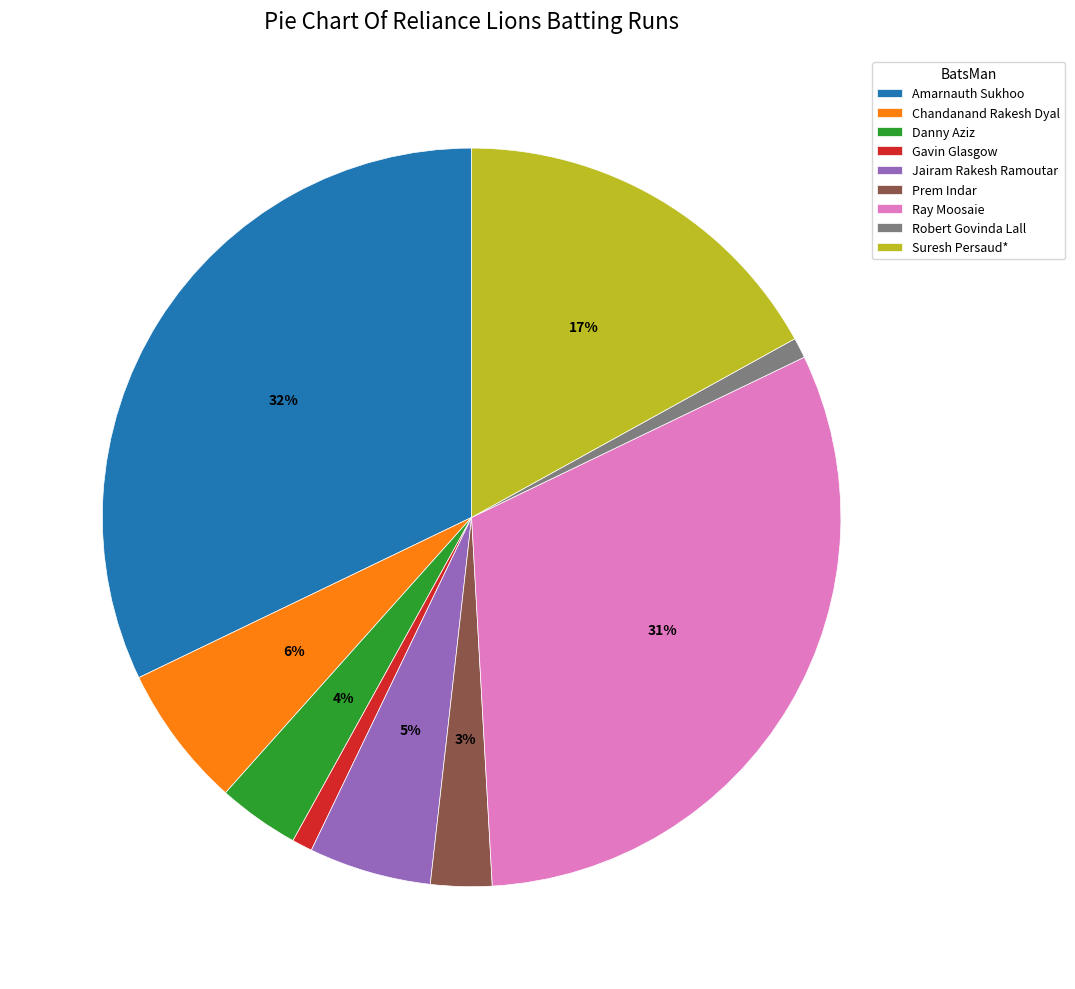

Is there a majority slice in this chart?

No